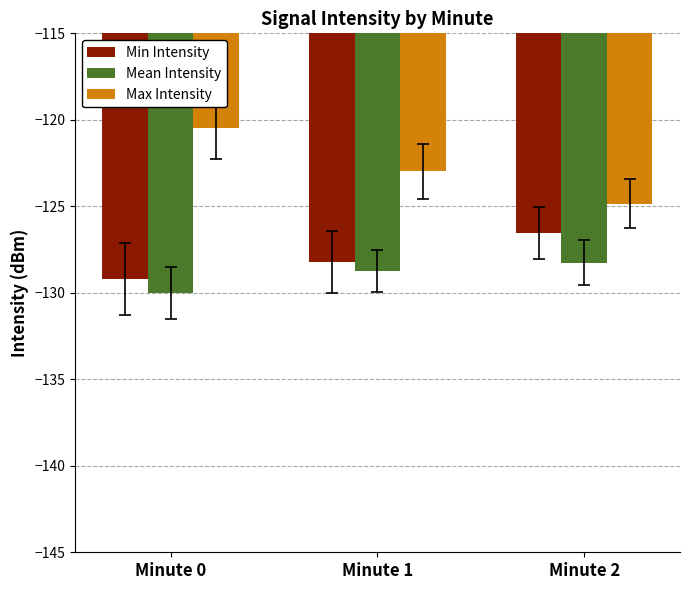

What is the total value across all series at Minute 2?

-379.7